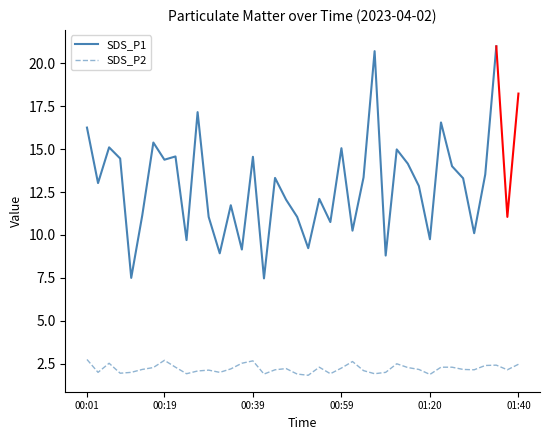

The chart shows a value of 1.6 at 37. True or false?

False